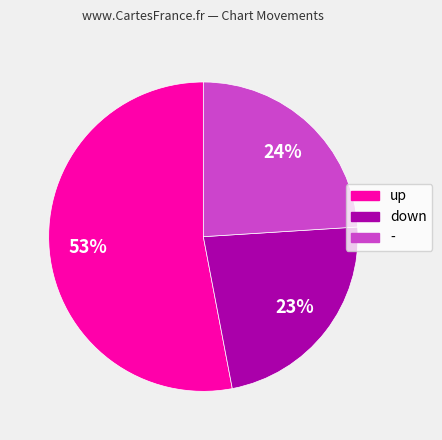

To the nearest percent, what is the average slice percentage?

33%